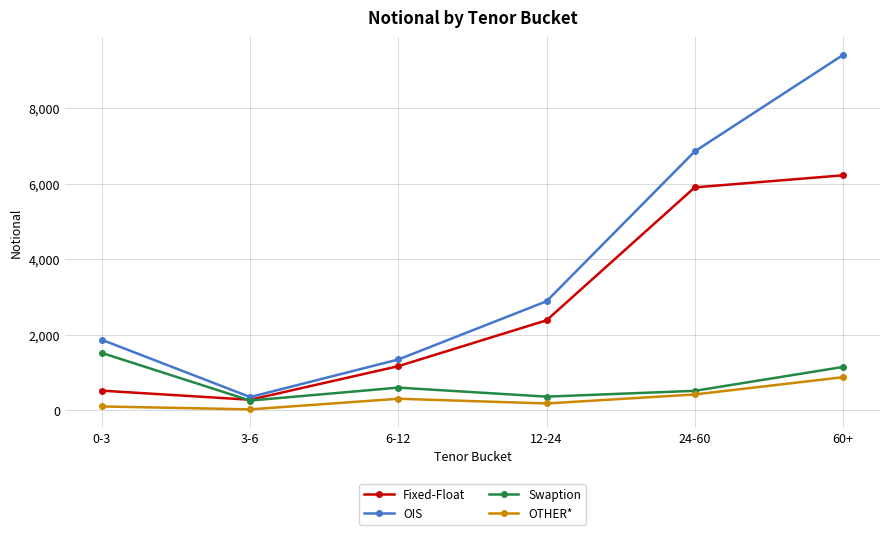

How many values in the Fixed-Float series are below 2378?

3